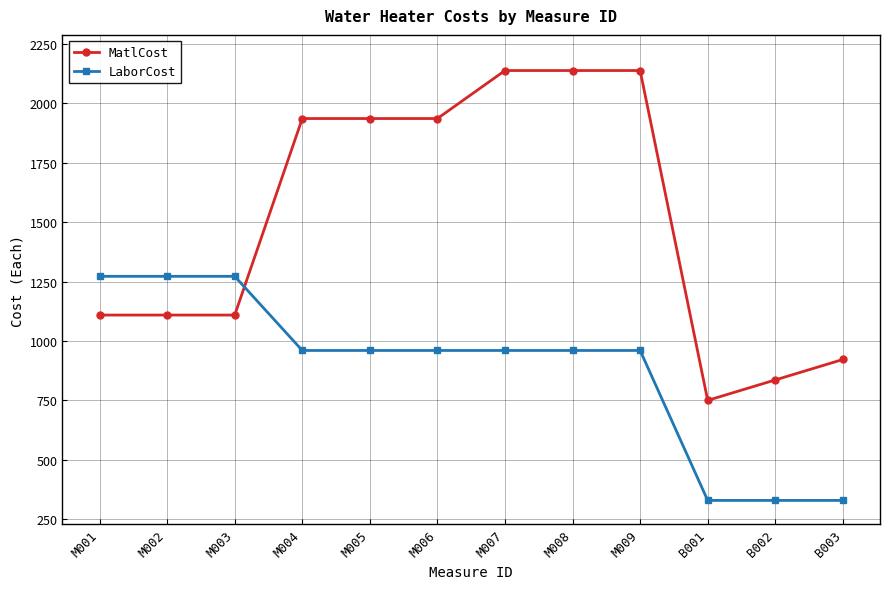

After their last crossing, which series has the higher values: MatlCost or LaborCost?

MatlCost